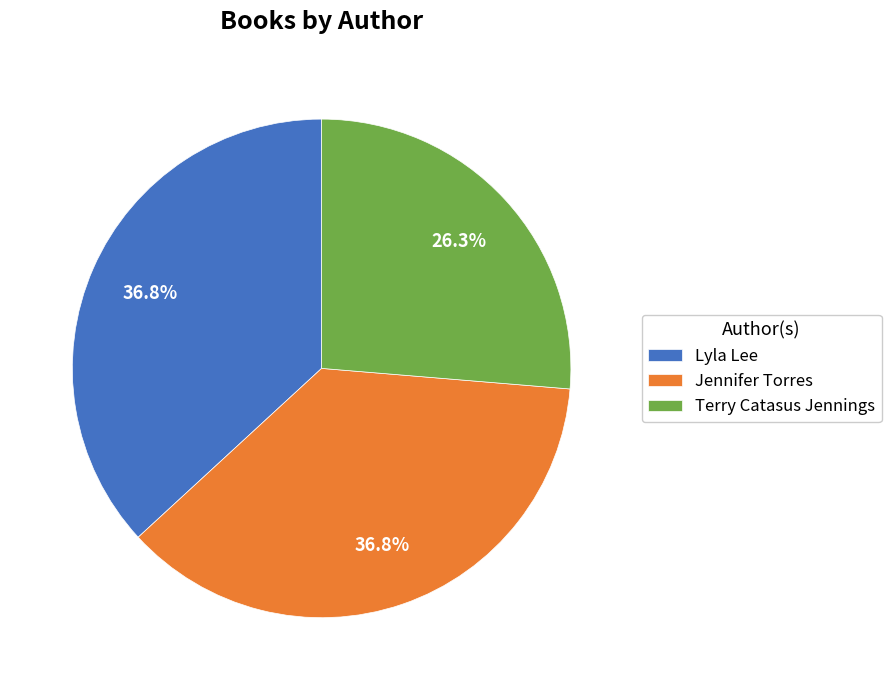

Count the number of slices in the pie.

3